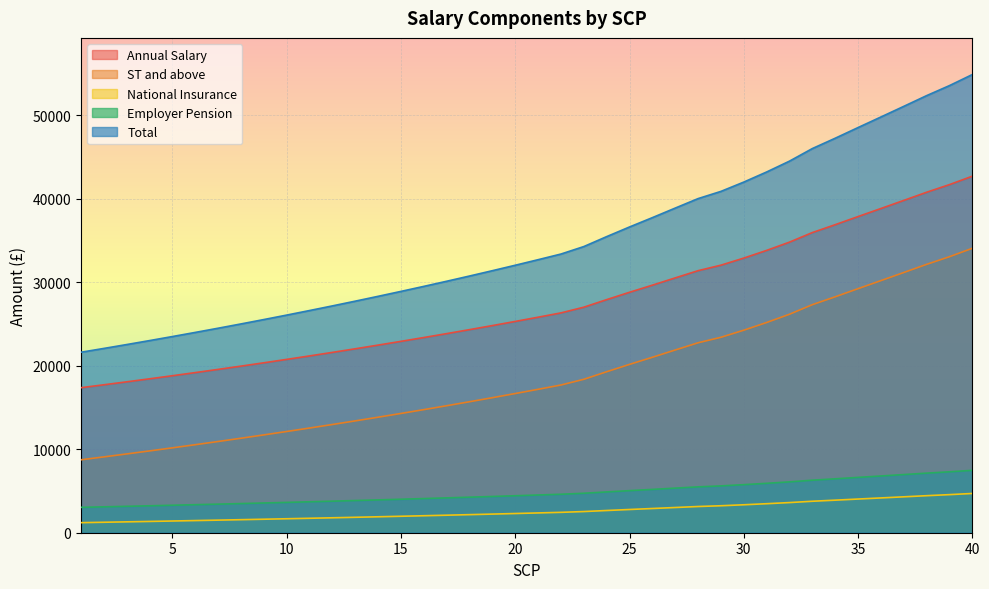

Rank the series by their maximum value, from lowest to highest.

National Insurance, Employer Pension, ST and above, Annual Salary, Total